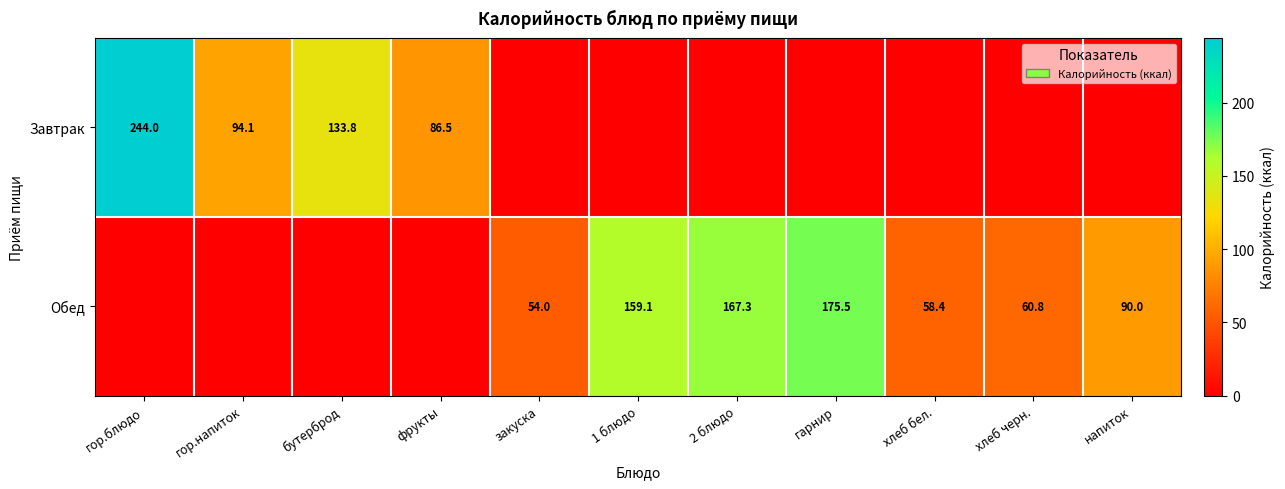

Which category has the lowest value across all series?

закуска